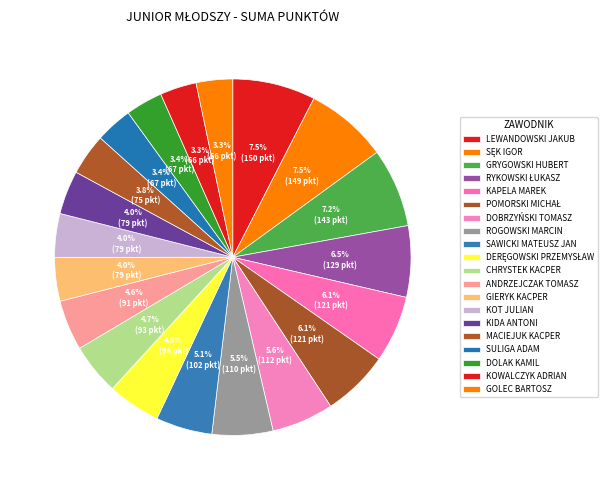

Rank the categories by value from lowest to highest.

KOWALCZYK ADRIAN, GOLEC BARTOSZ, SULIGA ADAM, DOLAK KAMIL, MACIEJUK KACPER, GIERYK KACPER, KOT JULIAN, KIDA ANTONI, ANDRZEJCZAK TOMASZ, CHRYSTEK KACPER, DERĘGOWSKI PRZEMYSŁAW, SAWICKI MATEUSZ JAN, ROGOWSKI MARCIN, DOBRZYŃSKI TOMASZ, KAPELA MAREK, POMORSKI MICHAŁ, RYKOWSKI ŁUKASZ, GRYGOWSKI HUBERT, SĘK IGOR, LEWANDOWSKI JAKUB